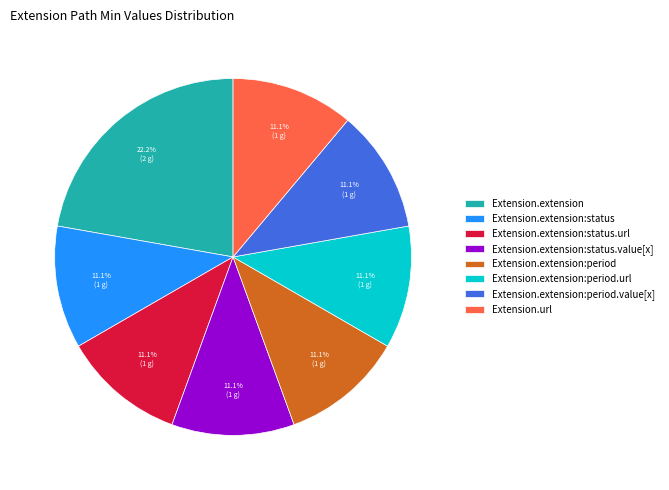

Do Extension.extension:status and Extension.extension:status.value[x] together represent more than half of the pie?

No